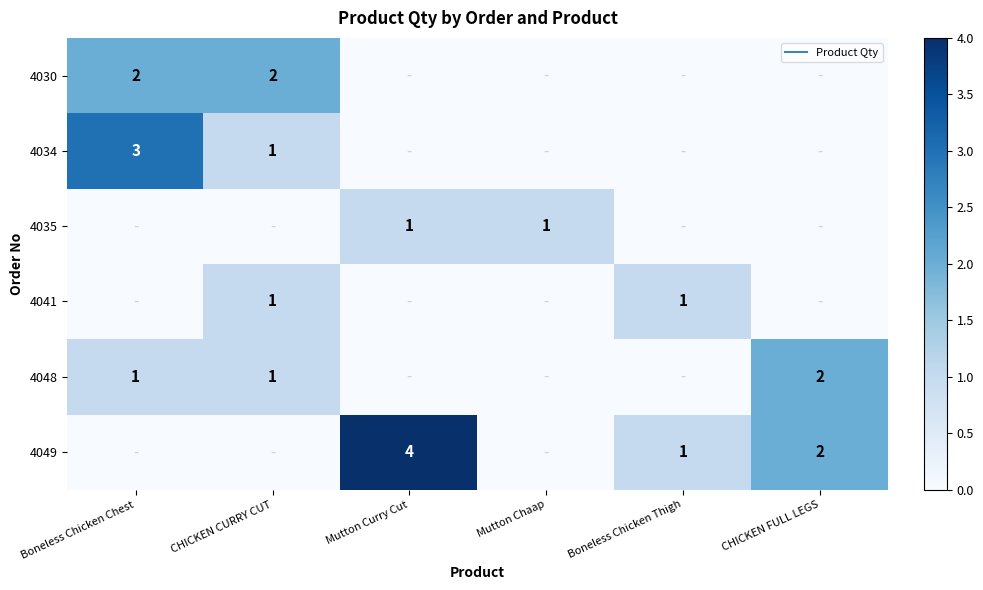

True or false: 4030 has a value of 2 at Boneless Chicken Chest.

True